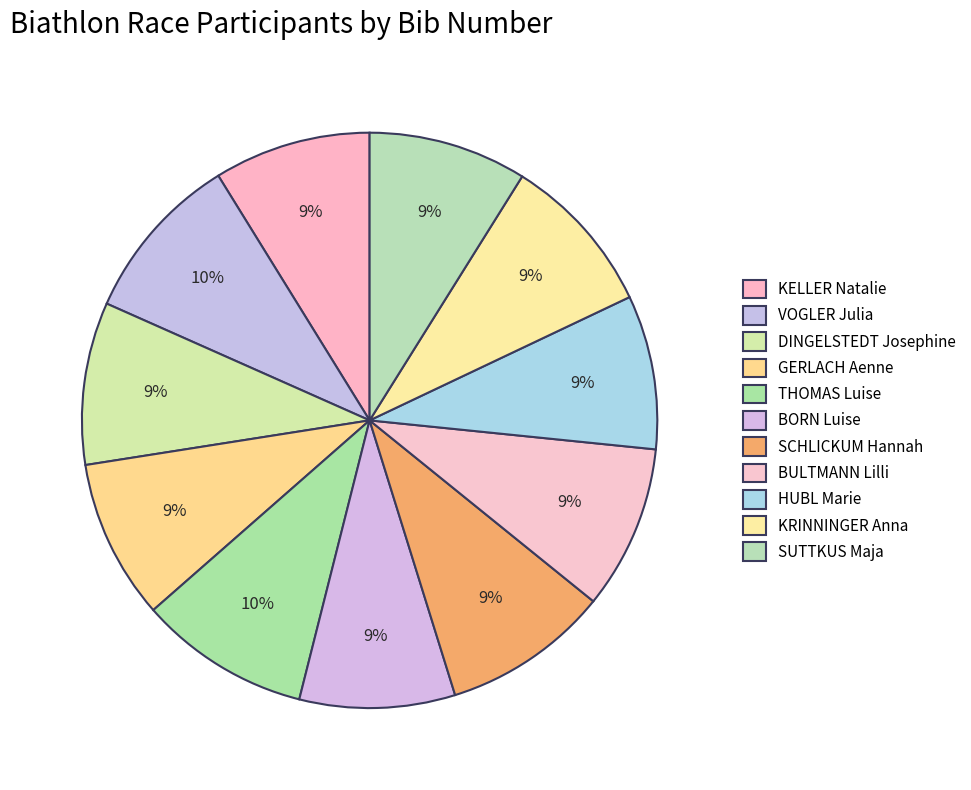

How many segments does this pie chart have?

11